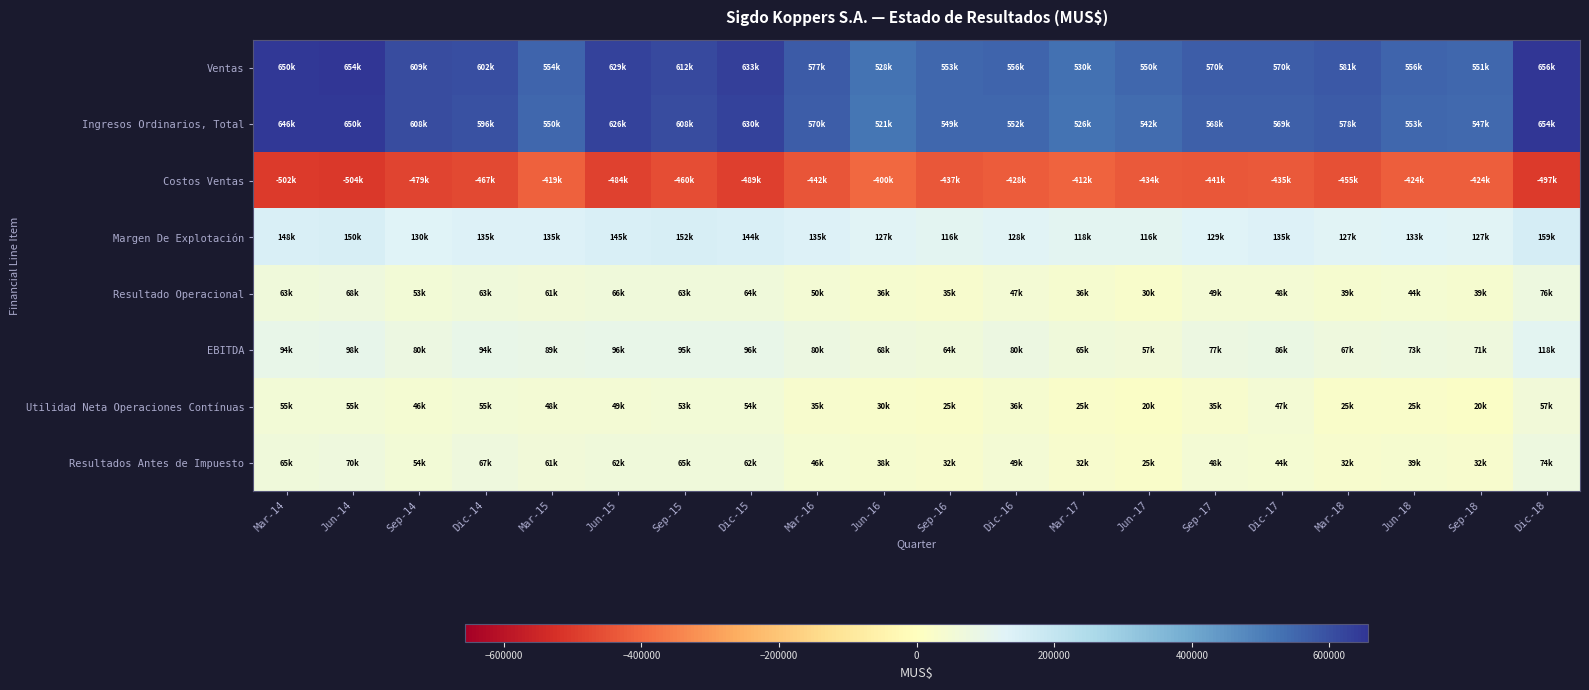

List the series in order of their peak value, lowest first.

Costos Ventas, Utilidad Neta Operaciones Contínuas, Resultados Antes de Impuesto, Resultado Operacional, EBITDA, Margen De Explotación, Ingresos Ordinarios, Total, Ventas